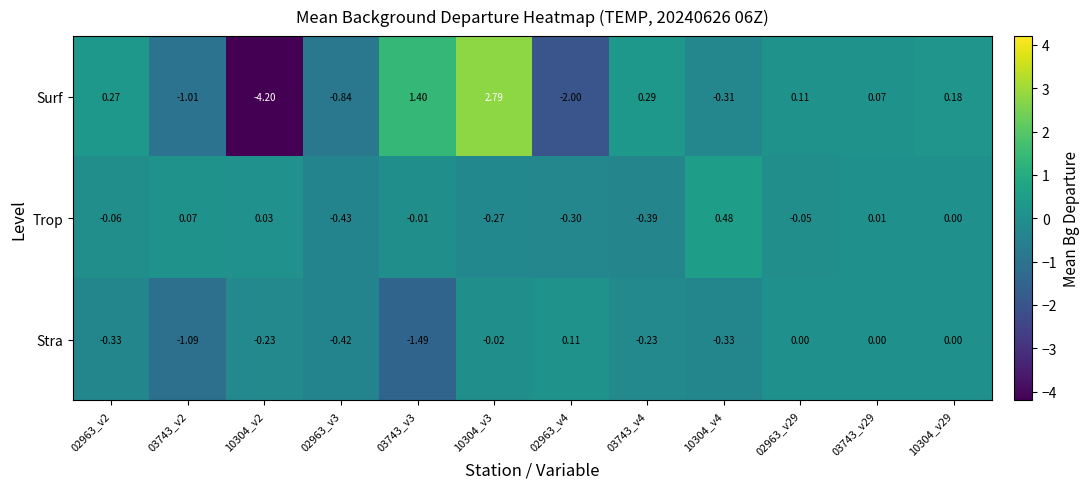

List the series in order of their overall mean, lowest first.

Stra, Surf, Trop